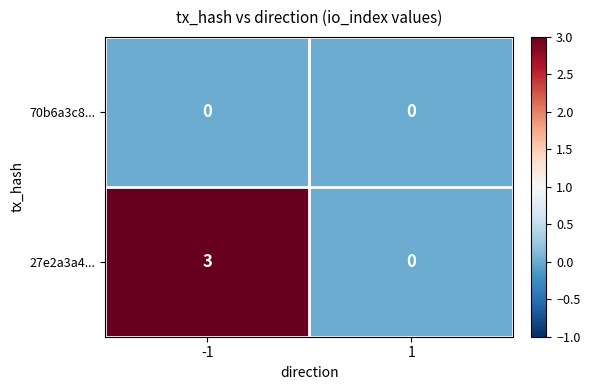

True or false: 27e2a3a4... has a value of 2 at -1.

False